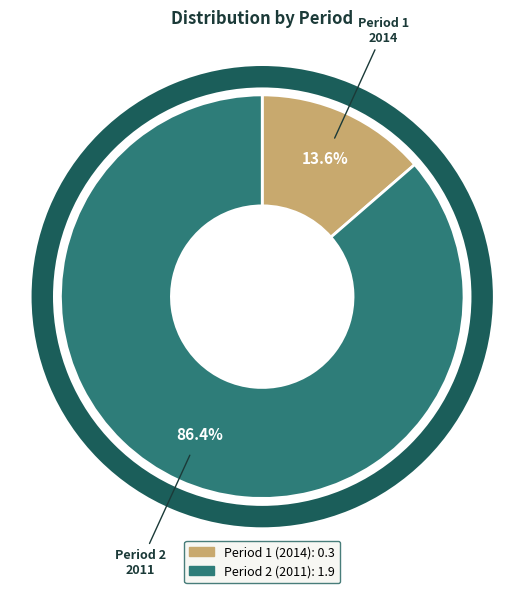

To the nearest percent, what is the difference between the 0.3 (2014) and 1.9 (2011) slice percentages?

73%